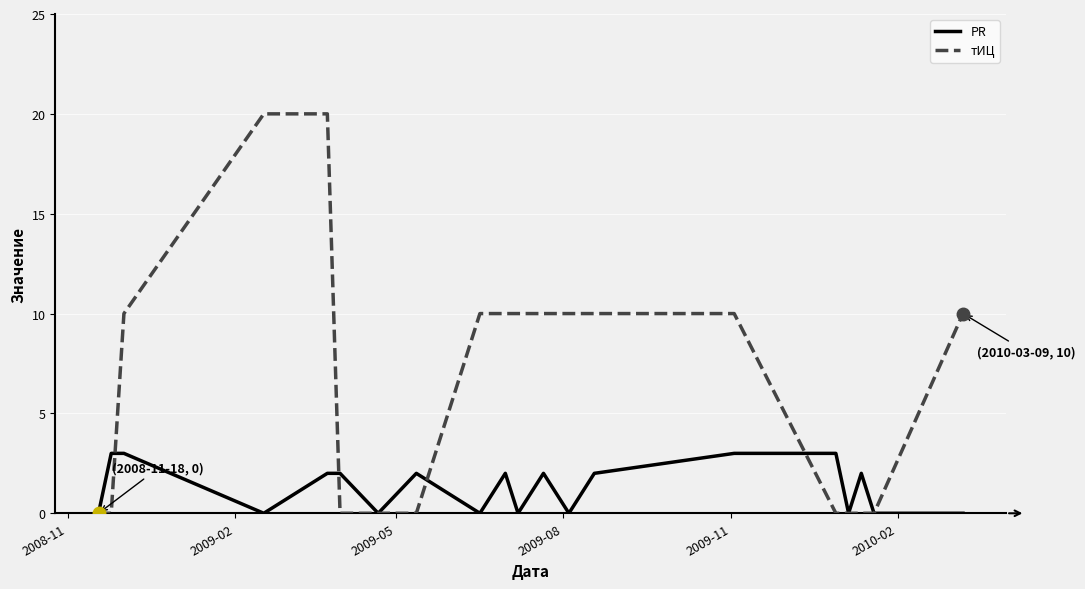

Which series has the widest spread of values?

тИЦ